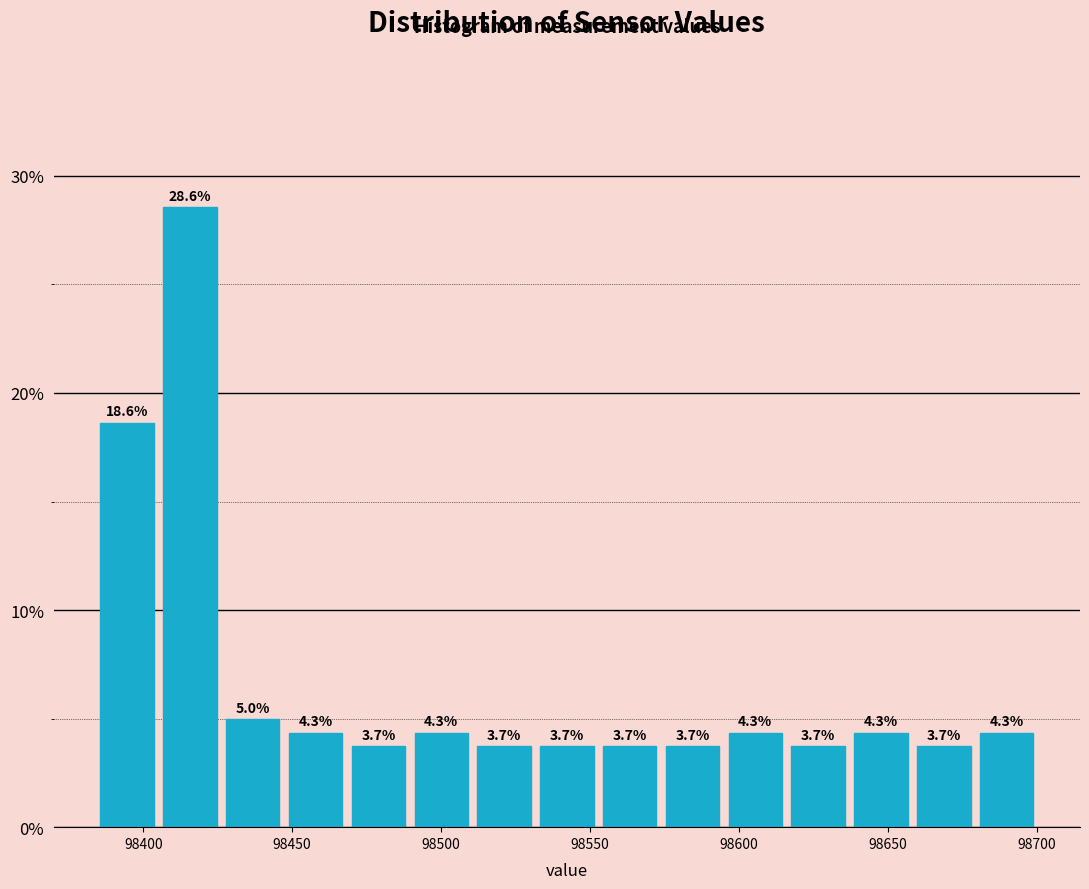

Reading left to right, list every bar in this chart as the range it spans on the x-axis followed by its height. The bar edges are not printed on the chart, so give them approximately, as read against the axis.

98385 to 98405: 18.6
98405 to 98425: 28.6
98425 to 98445: 5.0
98445 to 98470: 4.3
98470 to 98490: 3.7
98490 to 98510: 4.3
98510 to 98530: 3.7
98530 to 98555: 3.7
98555 to 98575: 3.7
98575 to 98595: 3.7
98595 to 98615: 4.3
98615 to 98635: 3.7
98635 to 98660: 4.3
98660 to 98680: 3.7
98680 to 98700: 4.3